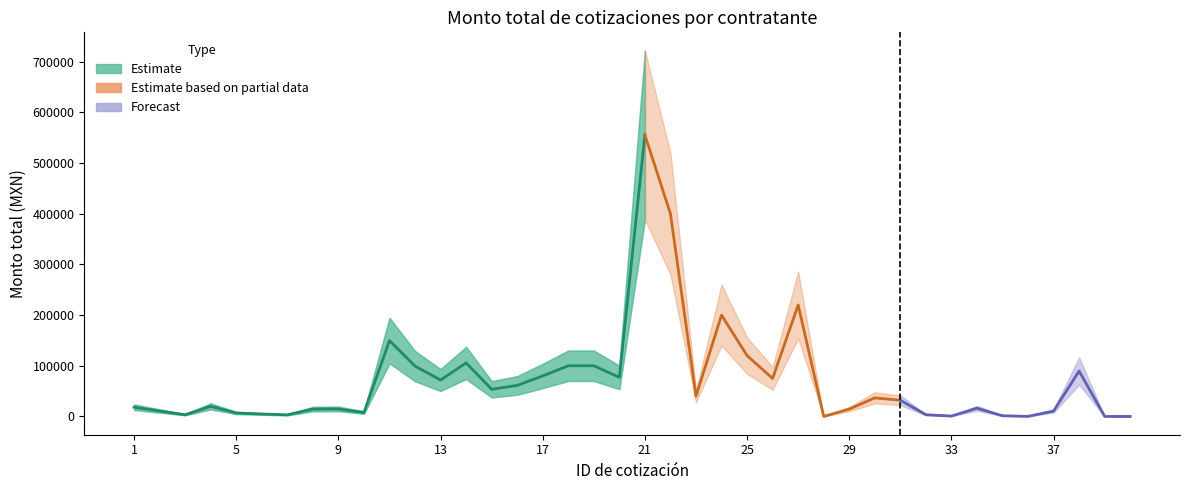

What is the value of the 7th point from the left?

3172.6